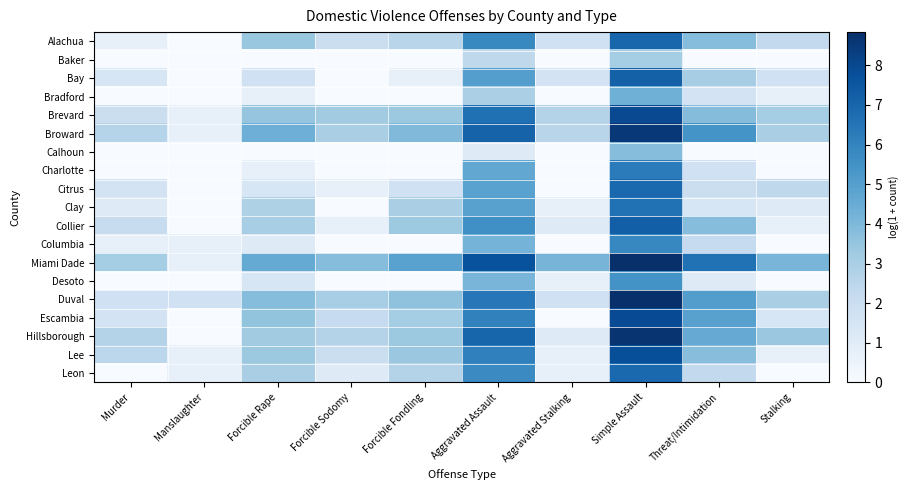

Between Aggravated Assault and Stalking, which is larger?

Aggravated Assault